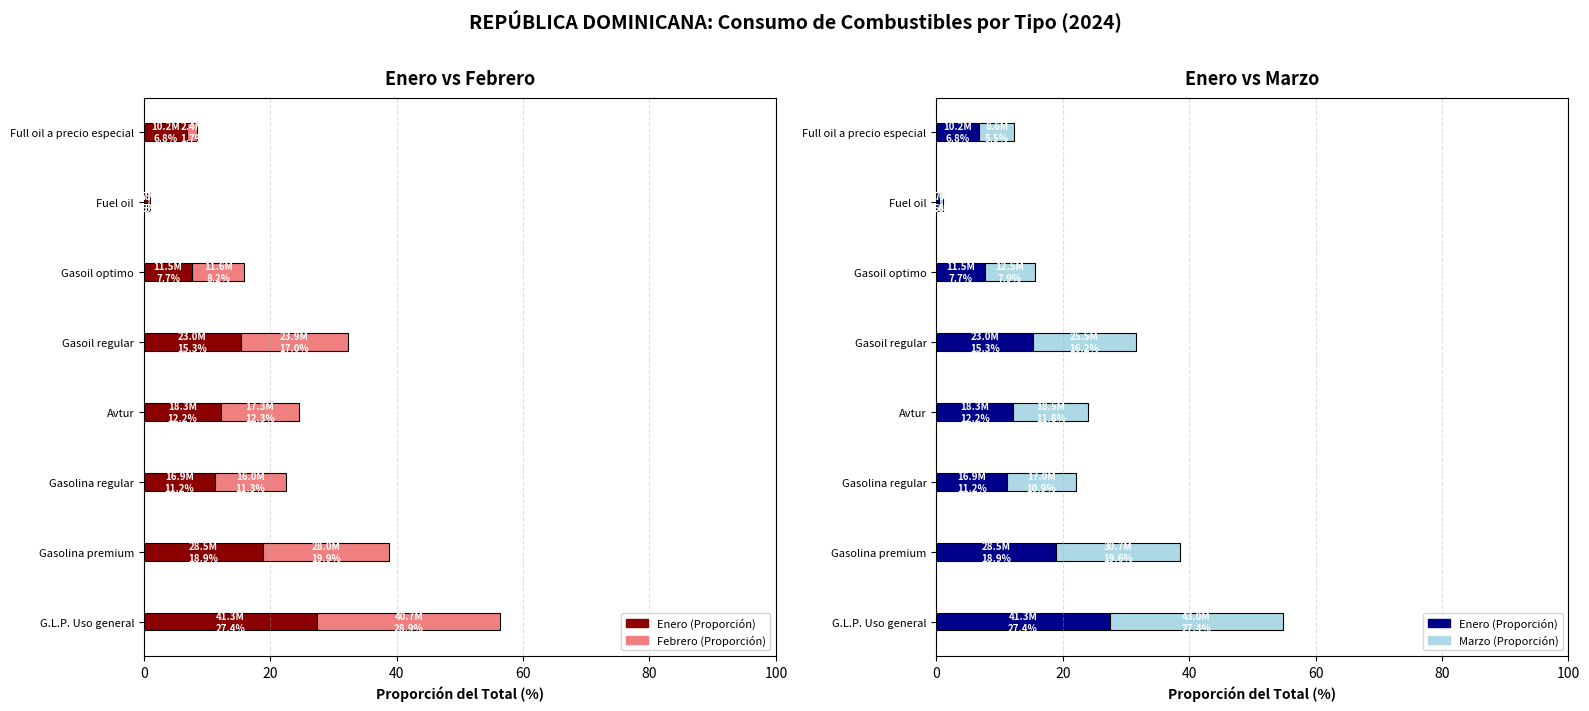

How many distinct data groups are displayed?

3